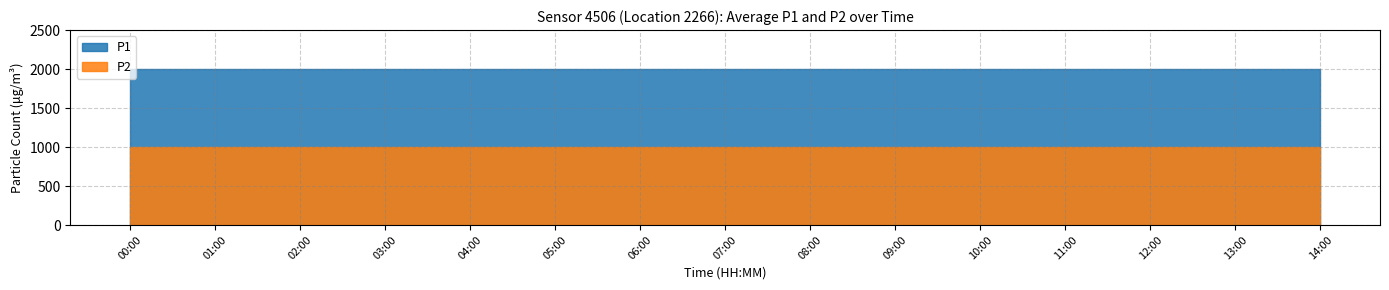

What are all the series names shown in the legend?

P1, P2